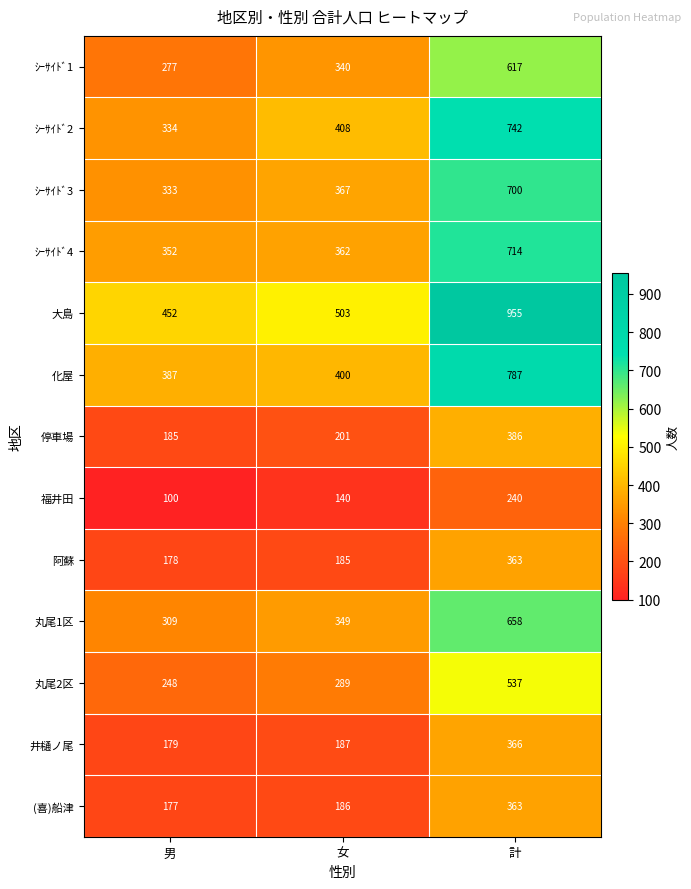

The value of (喜)船津 at 女 is 186. True or false?

True